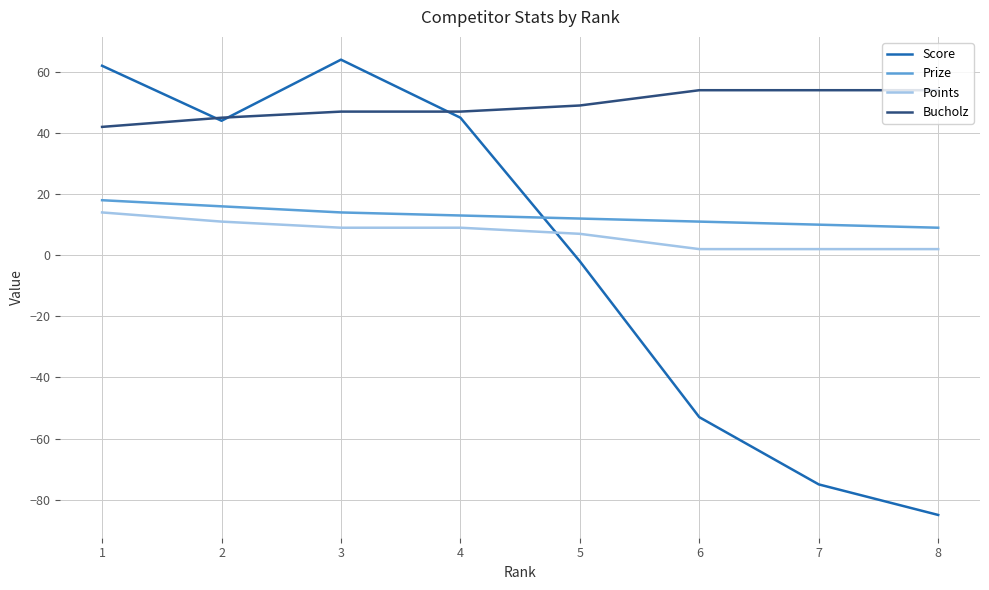

Where does the Prize series first go above 13?

1